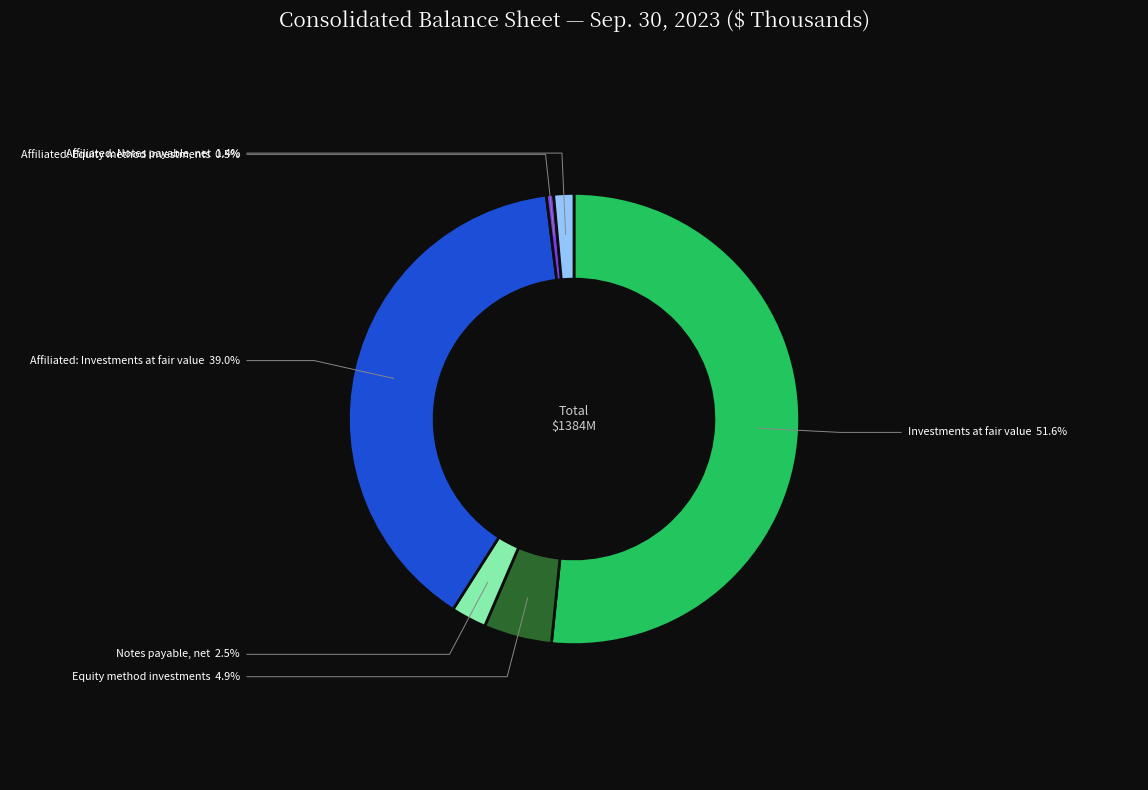

What percentage do Equity method investments and Affiliated: Notes payable, net together represent?

6.3%